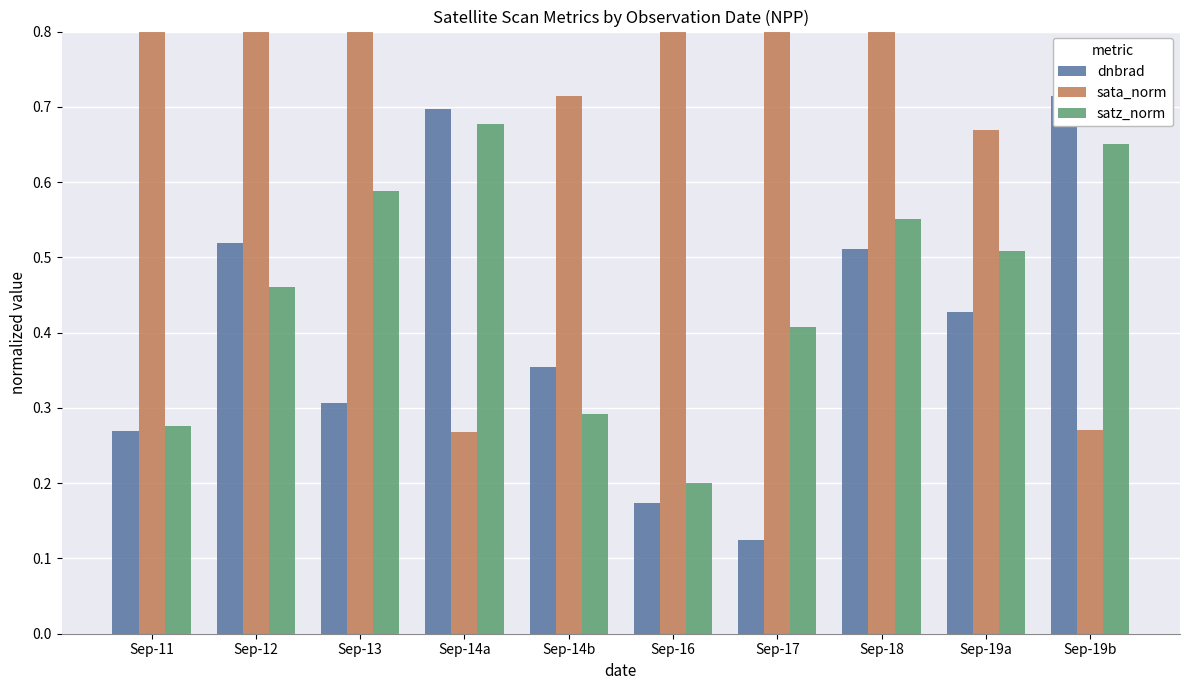

What is the total value across all series at Sep-19b?

1.6